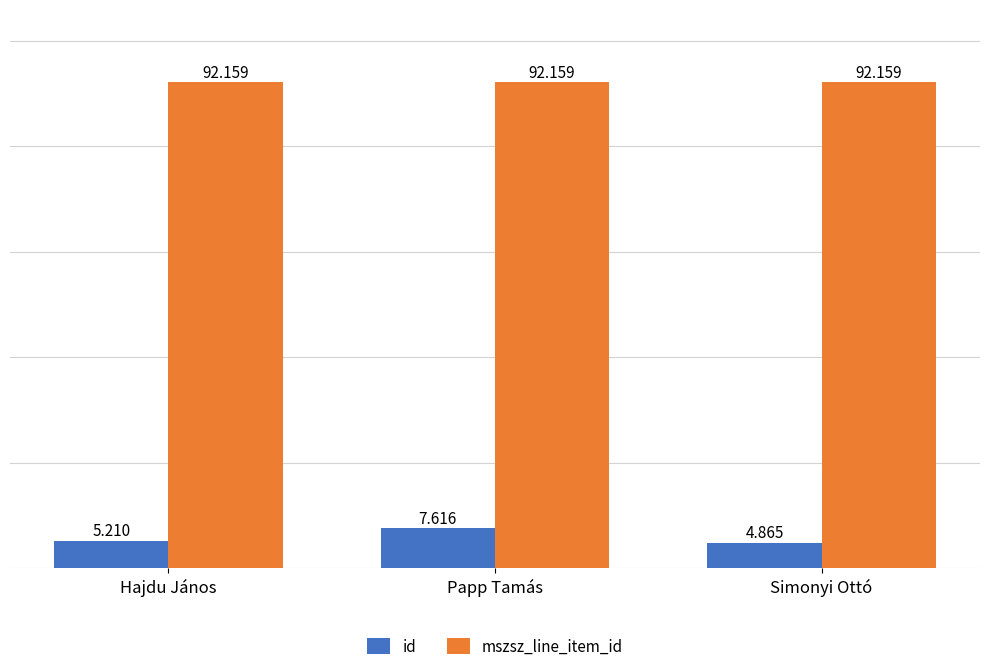

Between Papp Tamás and Simonyi Ottó, which series saw the biggest shift?

id